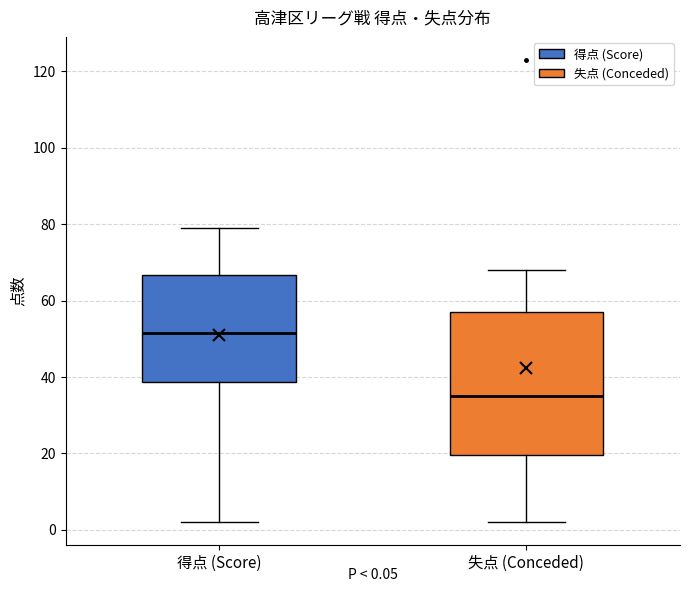

Which box's median line is the lowest?

失点 (Conceded)